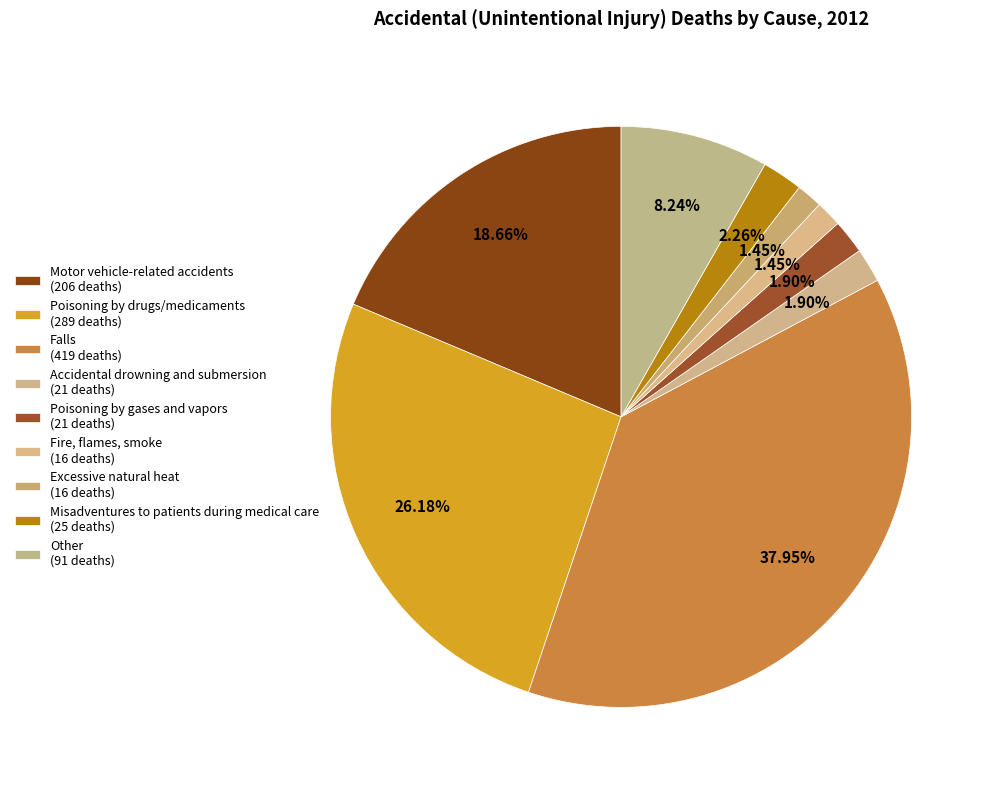

What is the smallest slice in the pie chart?

Fire, flames, smoke